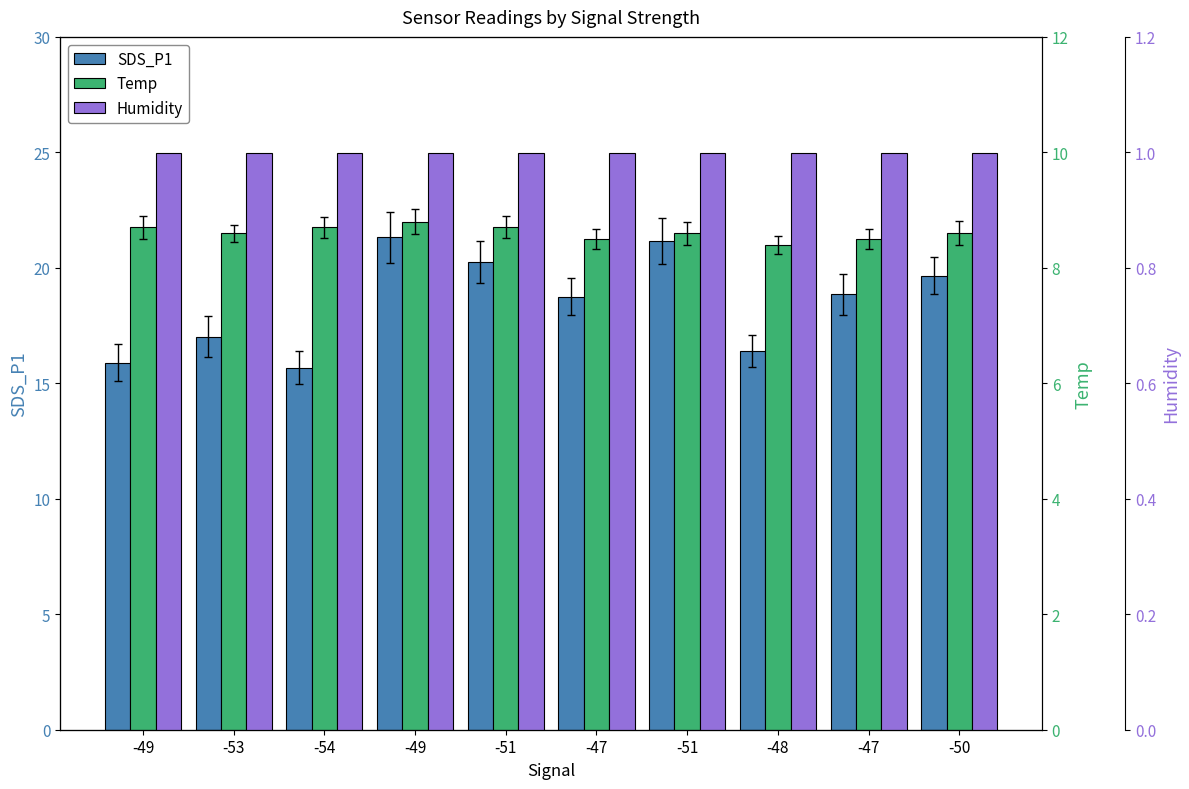

What is the value of the Temp bar at the 5th from the left?

8.7